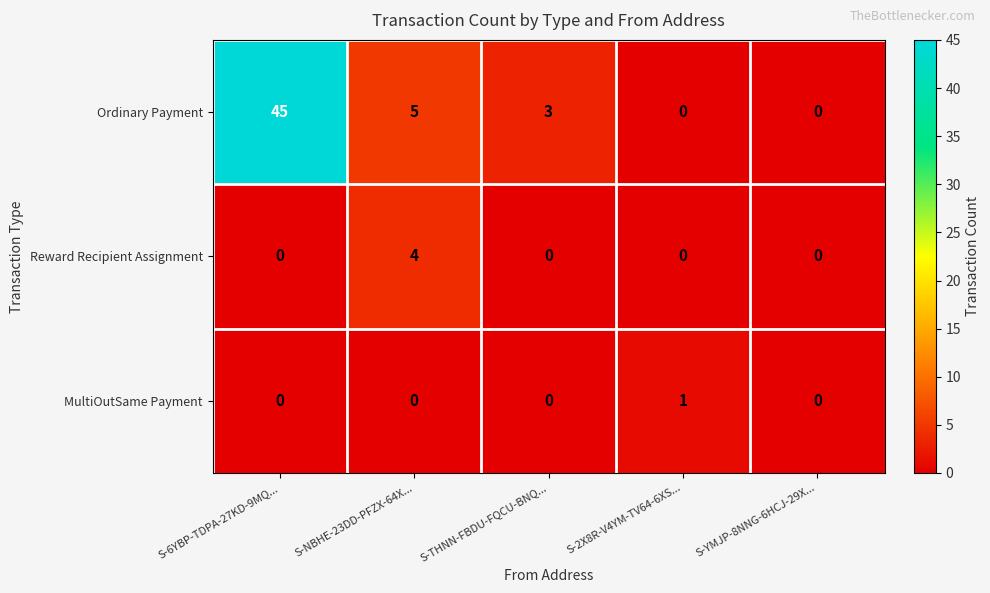

How many values in the Ordinary Payment series are below 3?

2